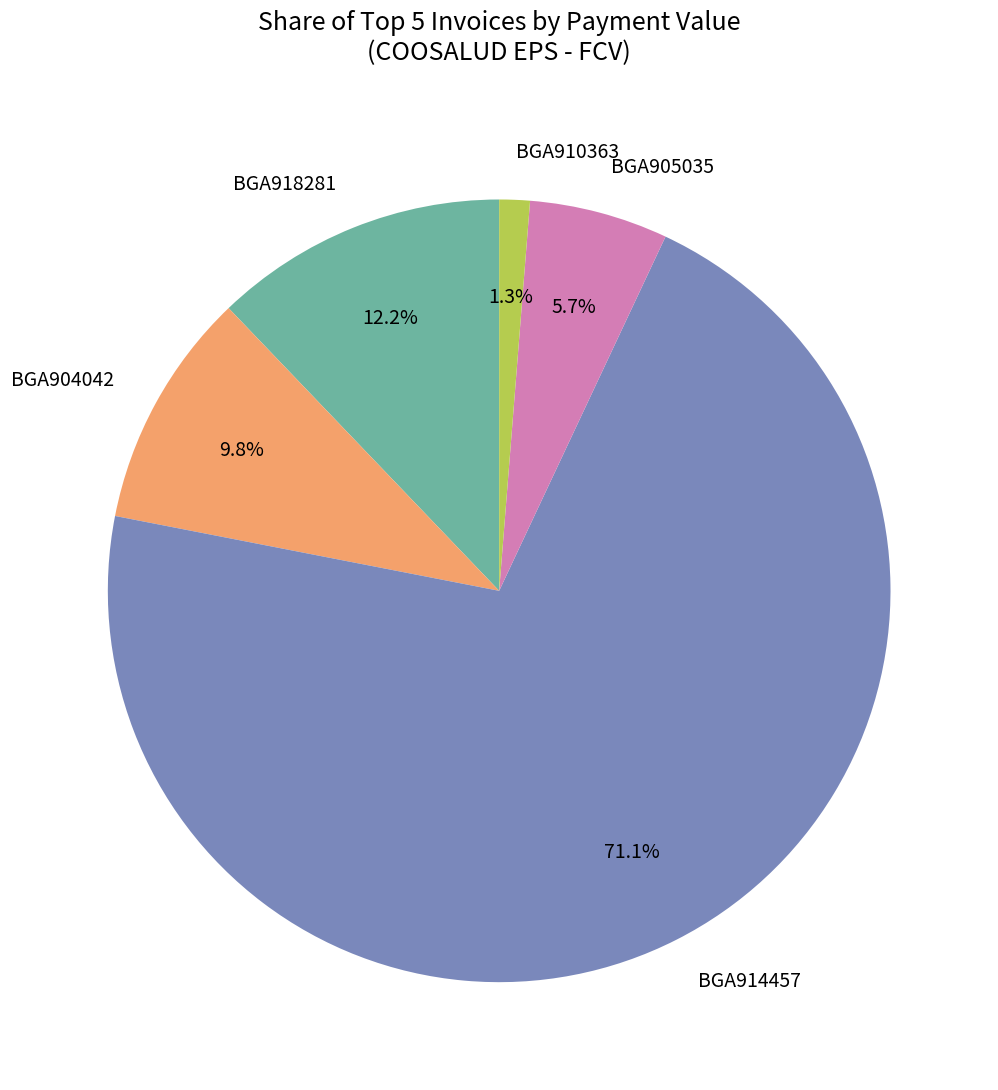

What is the largest slice in the pie chart?

BGA914457